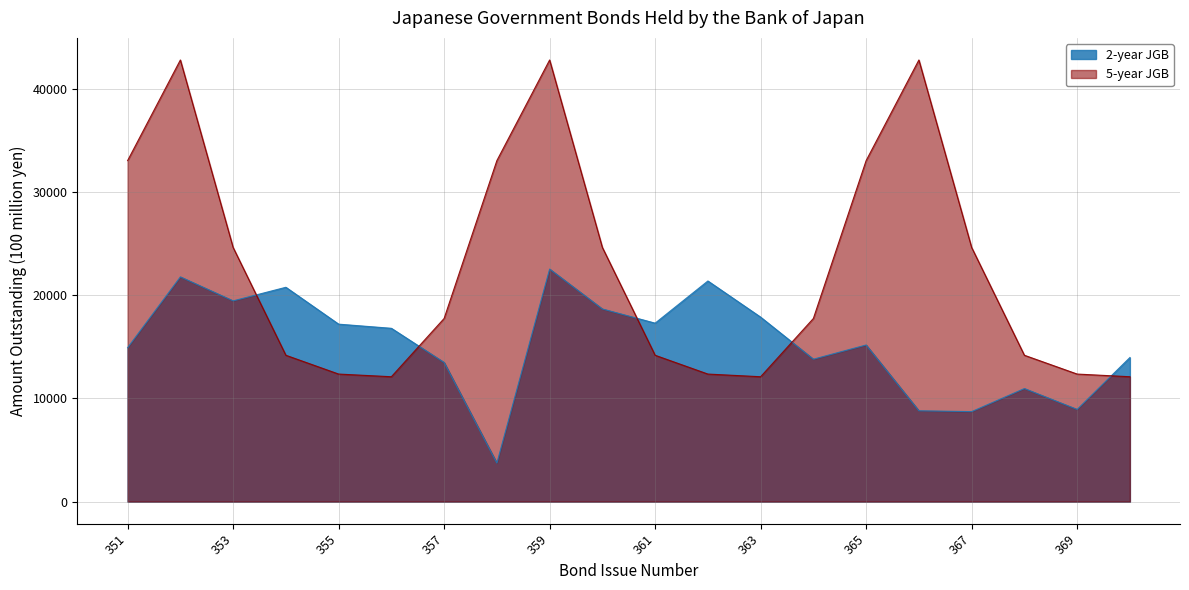

Count the number of categories in the chart.

20